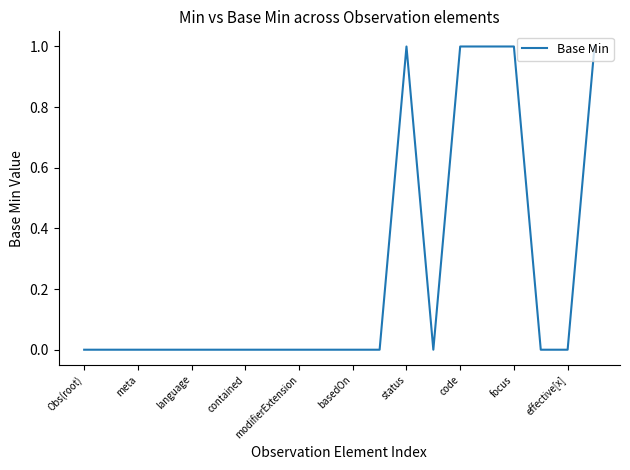

Reading right to left, extract all data points from this chart.

1	0	0	1	1	1	0	1	0	0	0	0	0	0	0	0	0	0	0	0